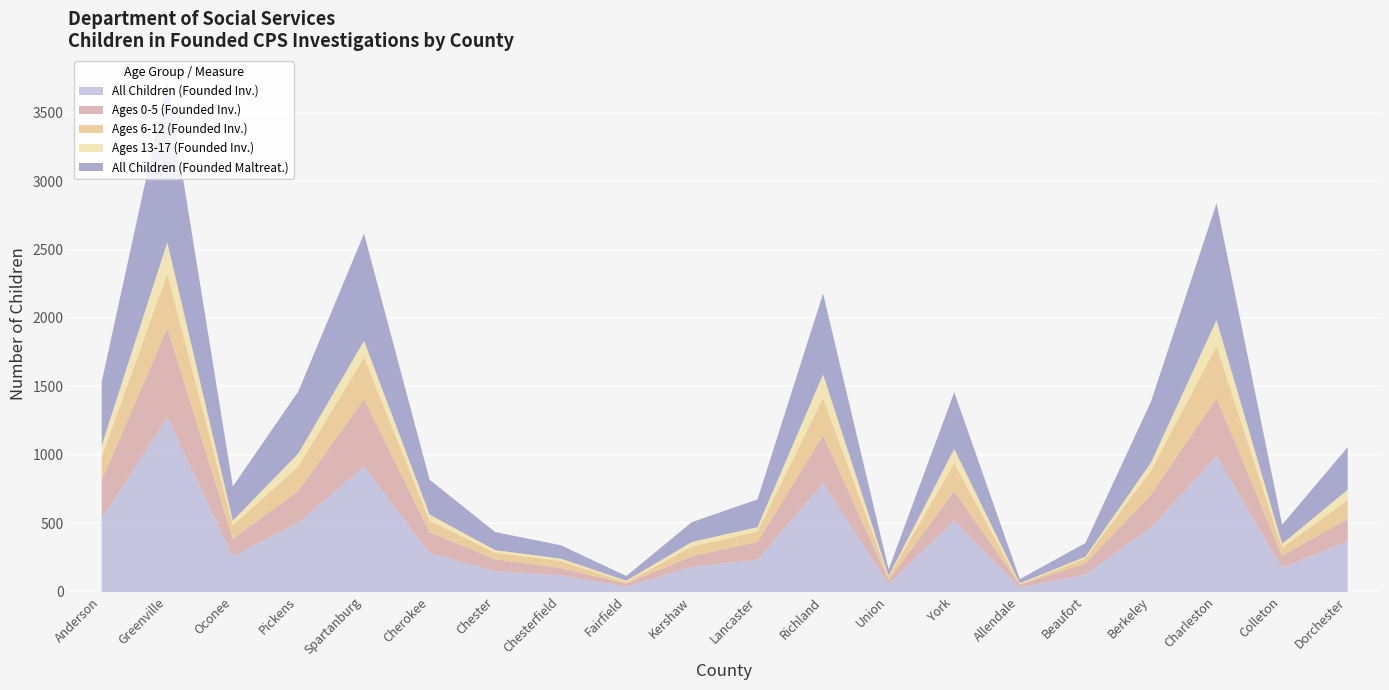

What is the average value of the All Children (Founded Inv.) series?

404